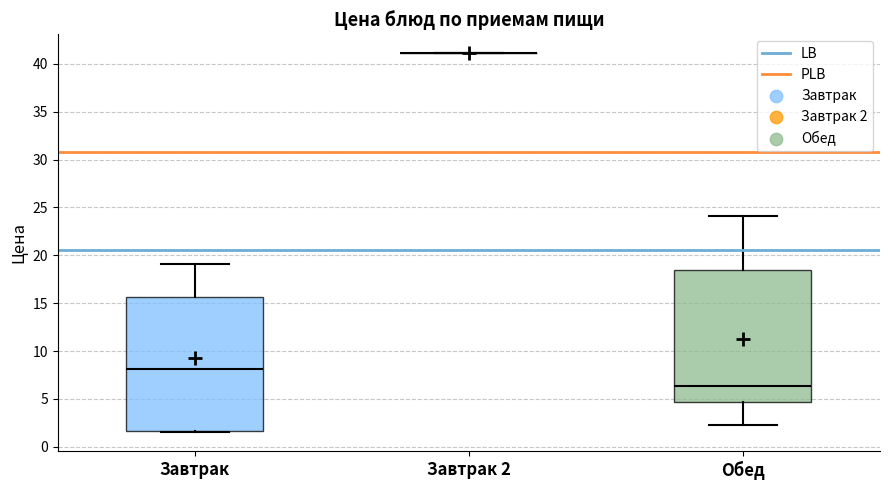

Reading left to right, read every box against the y-axis: the position of its median line, the range the box covers, and the ends of its whiskers. The values are not printed on the chart, so give them approximately, as read against the axis.

Завтрак: median 8.0, box 1.5 to 15.5, whiskers 1.5 (just below the box's lower edge) to 19.0
Завтрак 2: box collapsed to a line at 41.0, whiskers 41.0 to 41.0
Обед: median 6.5, box 4.5 to 18.5, whiskers 2.5 to 24.0